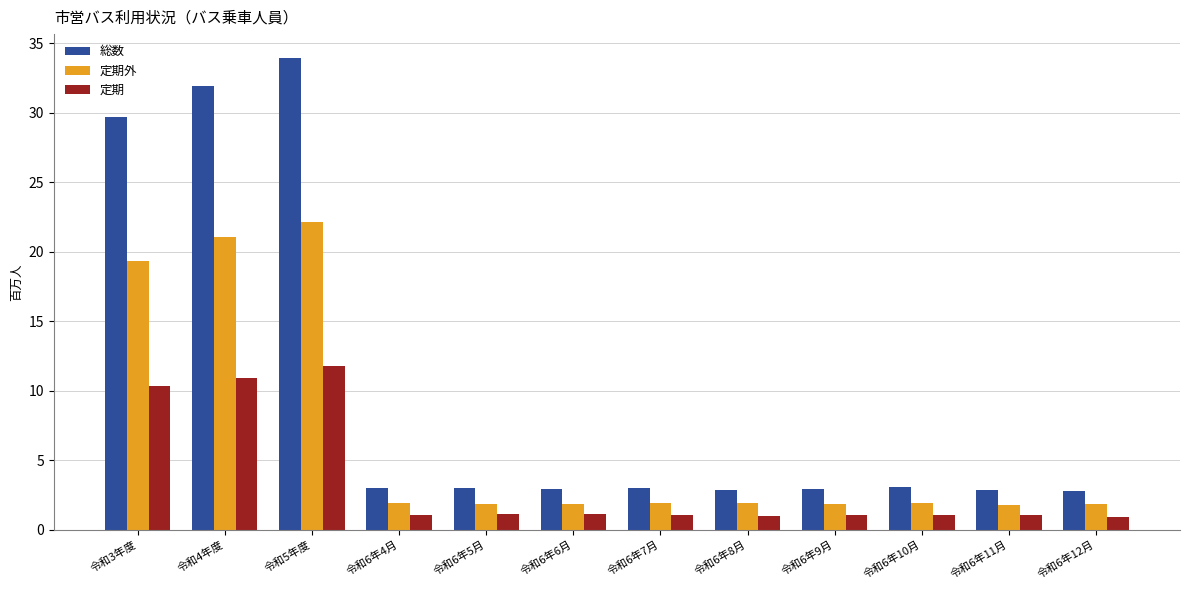

What is the total value across all series at 令和6年12月?

5.5